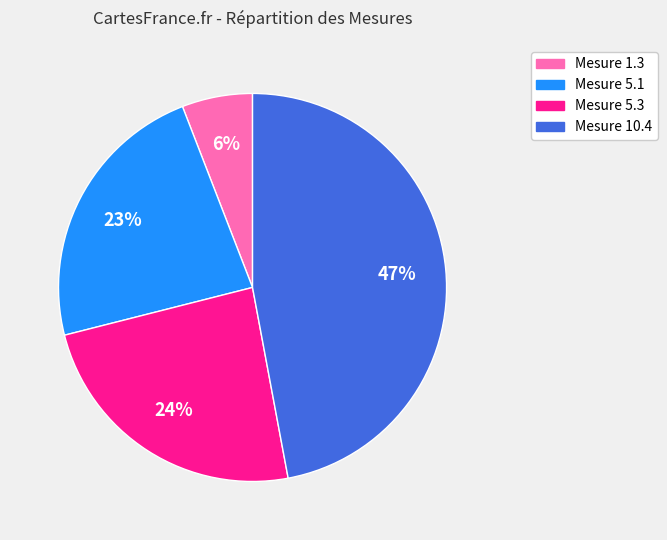

To the nearest percent, what is the average slice percentage?

25%